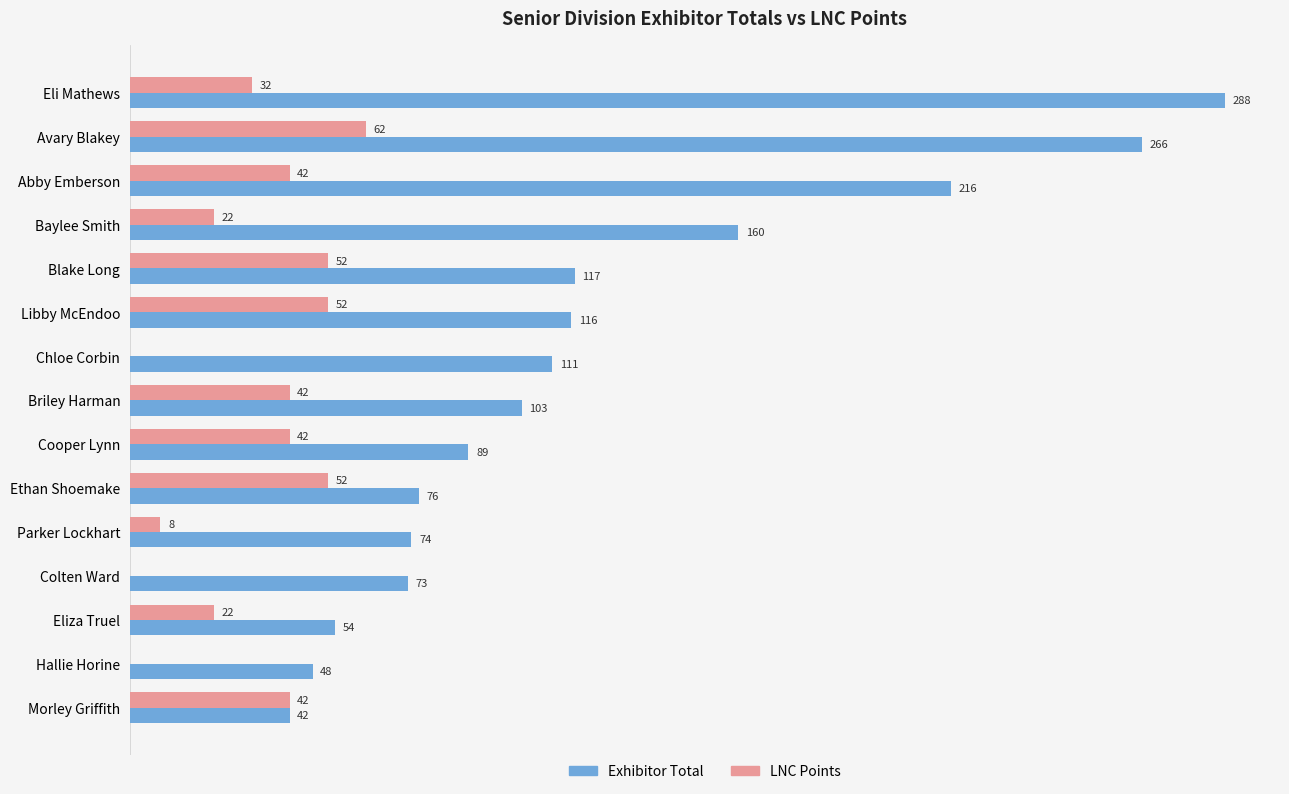

Which series changed the most between Hallie Horine and Morley Griffith?

LNC Points